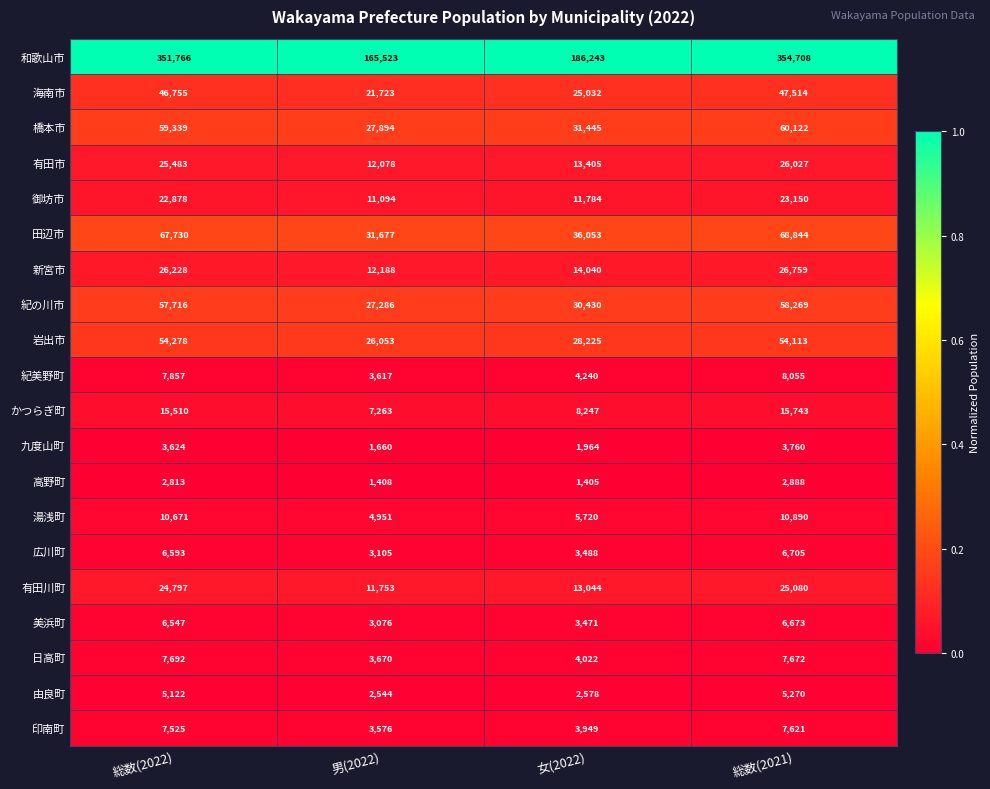

Which label corresponds to the smallest value in the chart?

女(2022)